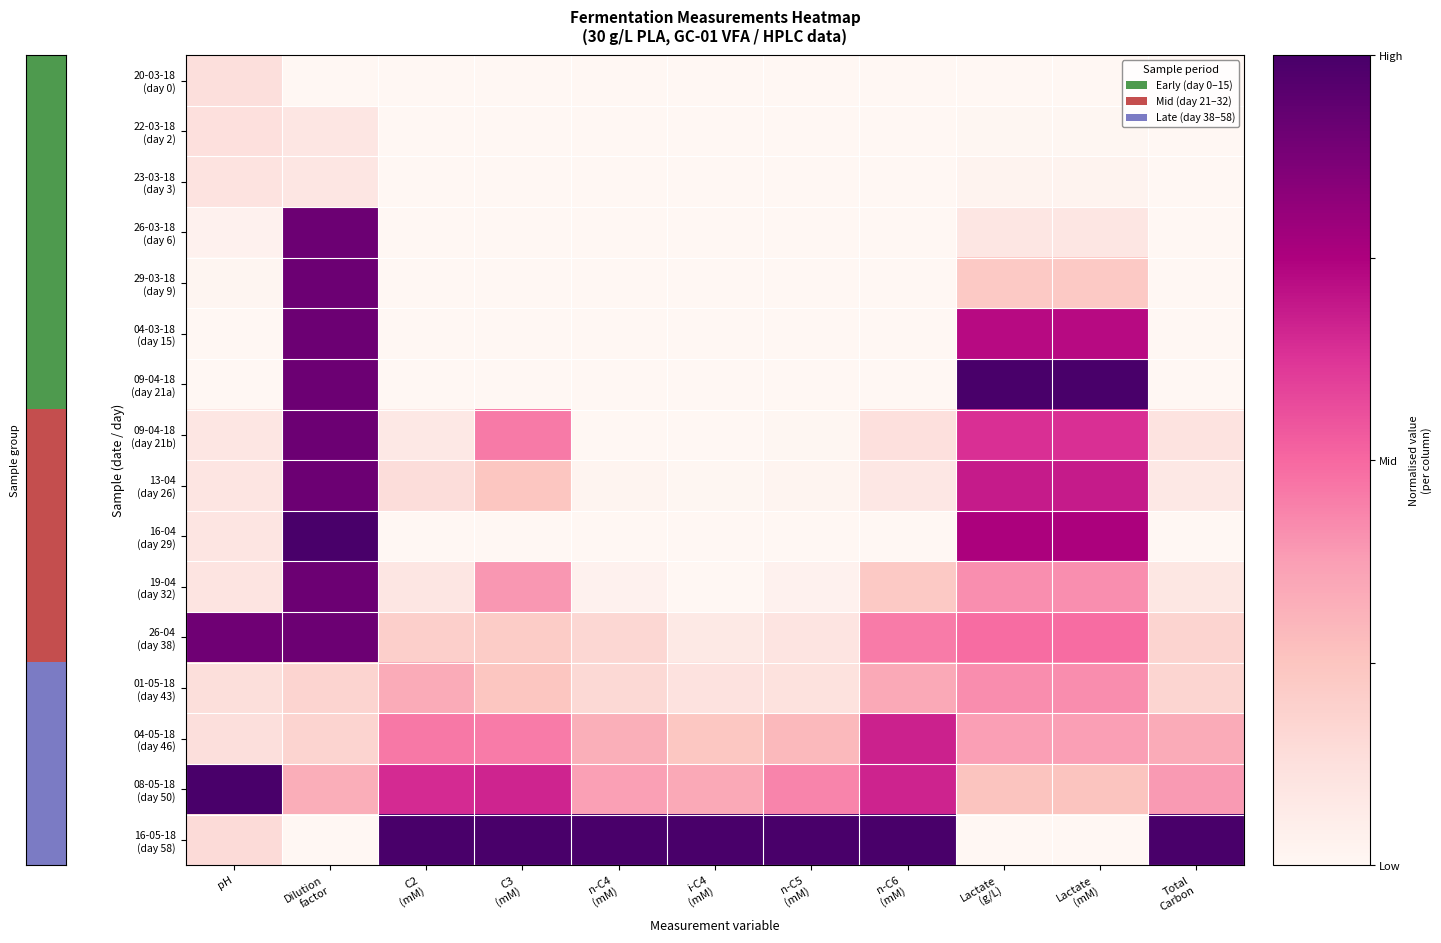

What is the greatest value displayed?

1.0